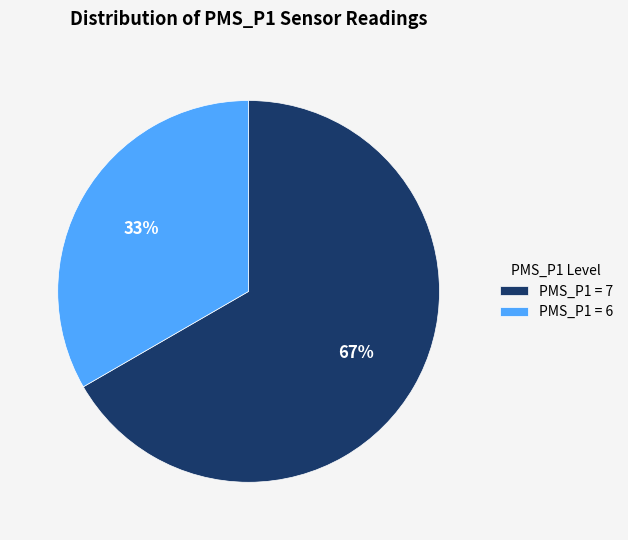

To the nearest percent, what percentage of the pie is PMS_P1 = 6?

33%